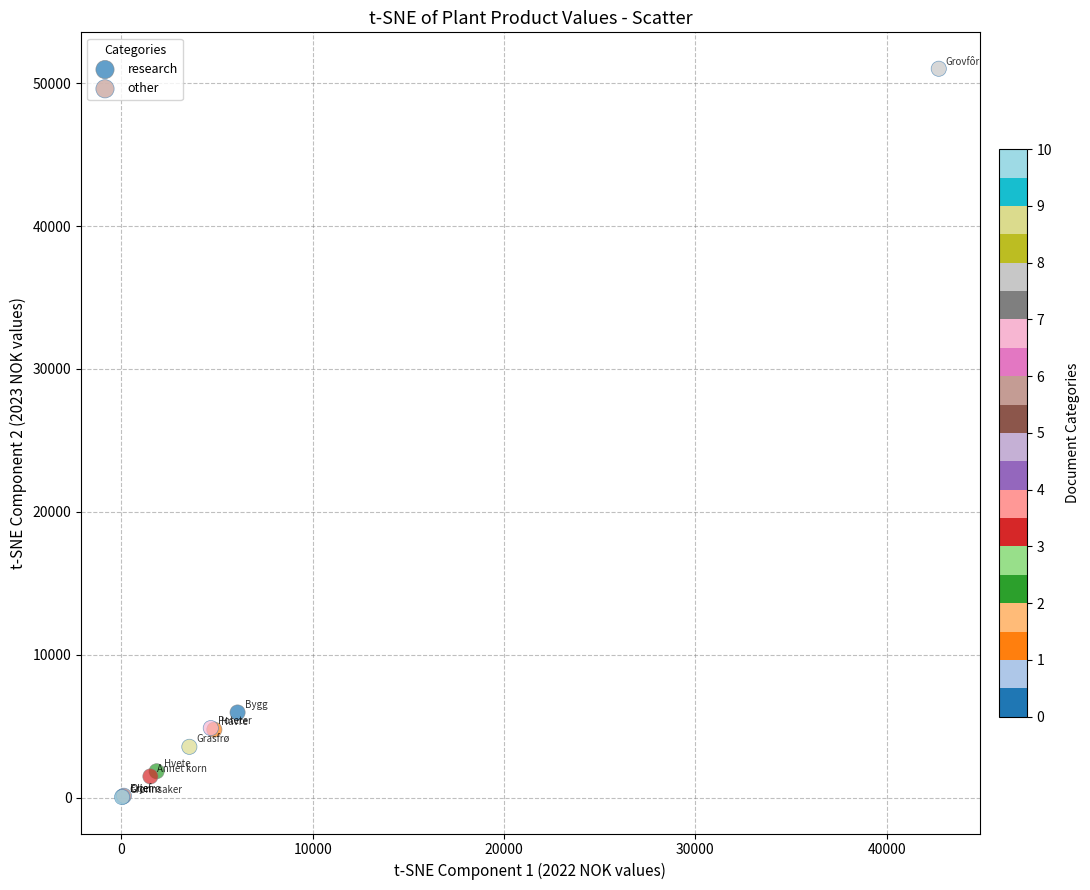

Which series contains the highest Y value?

other